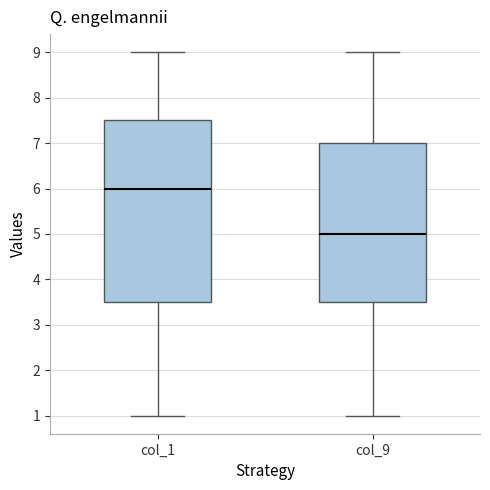

Which box's median line is the lowest?

col_9